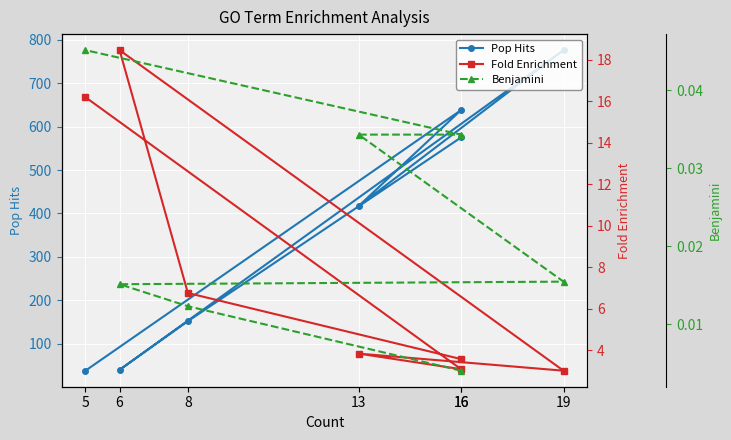

What is the label of the 7th point from the right?

16